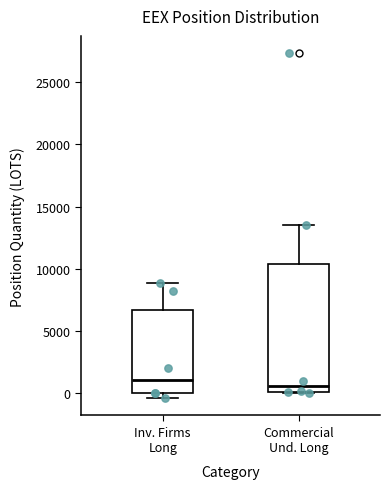

Comparing the boxes themselves (not the whiskers), which one is the tallest?

Commercial Und. Long